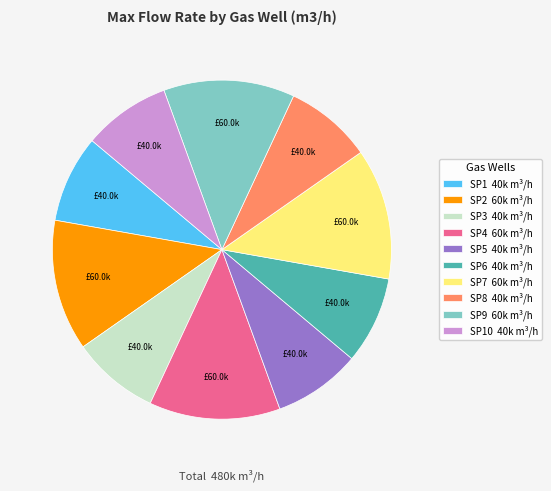

Is the sum of SP2 60k m³/h and SP10 40k m³/h greater than half?

No